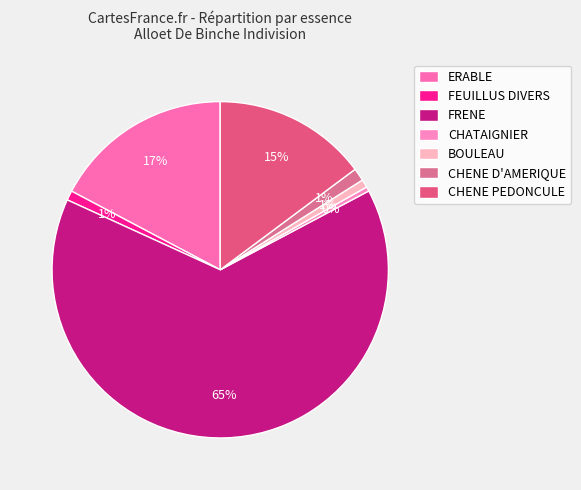

What is the change in value from BOULEAU to CHENE PEDONCULE?

+35.8